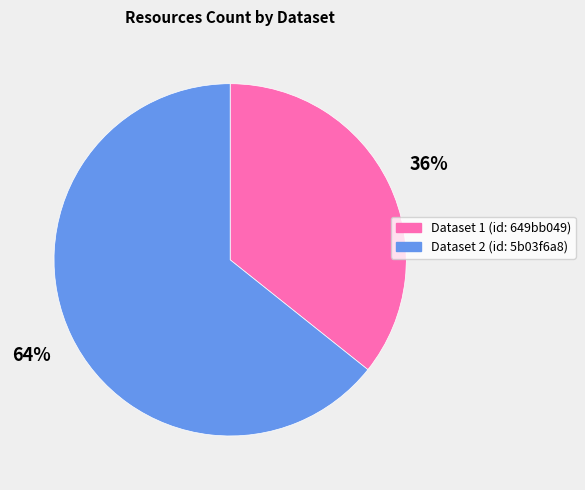

To the nearest percent, what is the average slice percentage?

50%